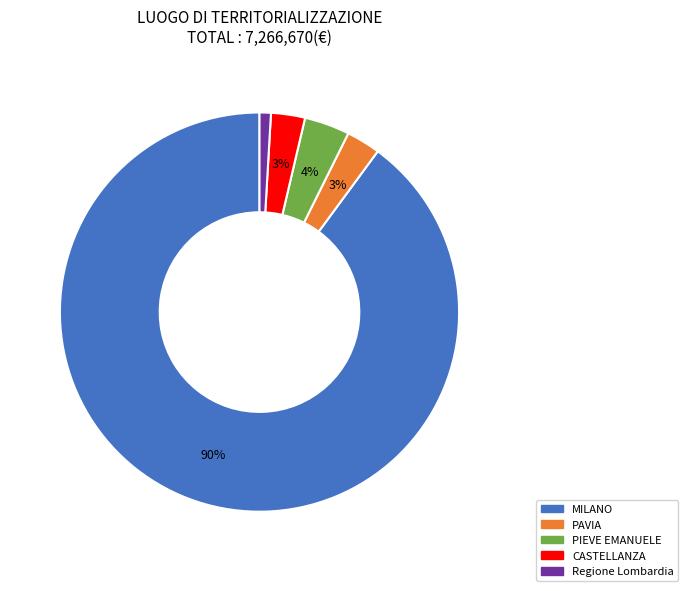

How many slices are in this pie chart?

5